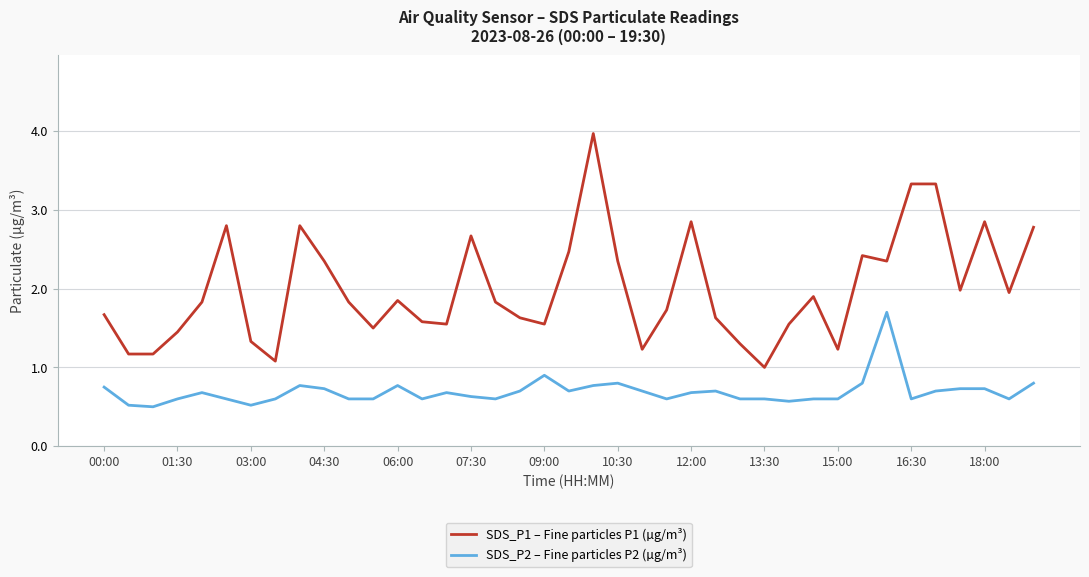

What is the highest value of the SDS_P1 – Fine particles P1 (µg/m³) series?

4.0